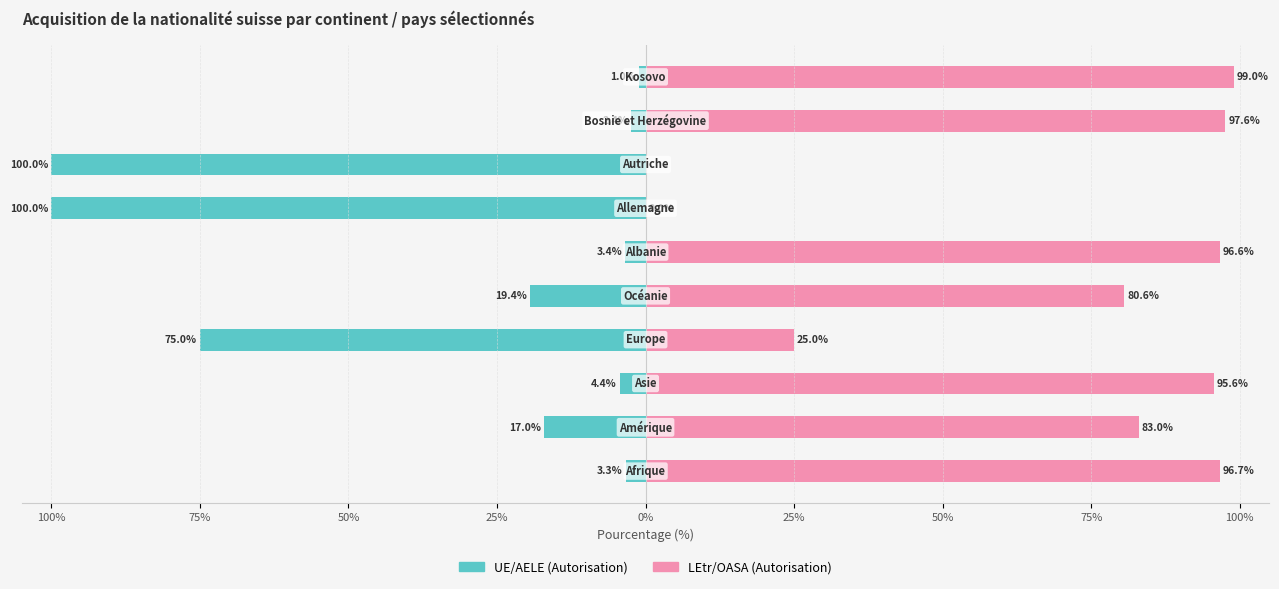

How many data points in UE/AELE (Autorisation) are less than -4?

6